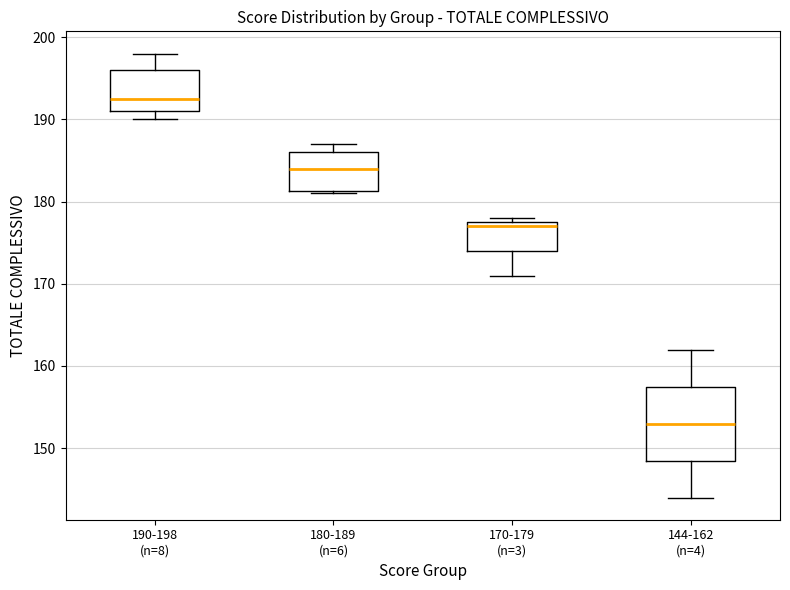

Reading left to right, read every box against the y-axis: the position of its median line, the range the box covers, and the ends of its whiskers. The values are not printed on the chart, so give them approximately, as read against the axis.

190-198 (n=8): median 193, box 191 to 196, whiskers 190 to 198
180-189 (n=6): median 184, box 181 to 186, whiskers 181 to 187
170-179 (n=3): median 177, box 174 to 178, whiskers 171 to 178 (just above the box's upper edge)
144-162 (n=4): median 153, box 149 to 158, whiskers 144 to 162